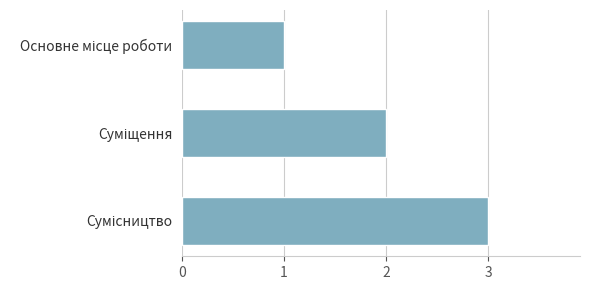

What is the maximum value shown in the chart?

3